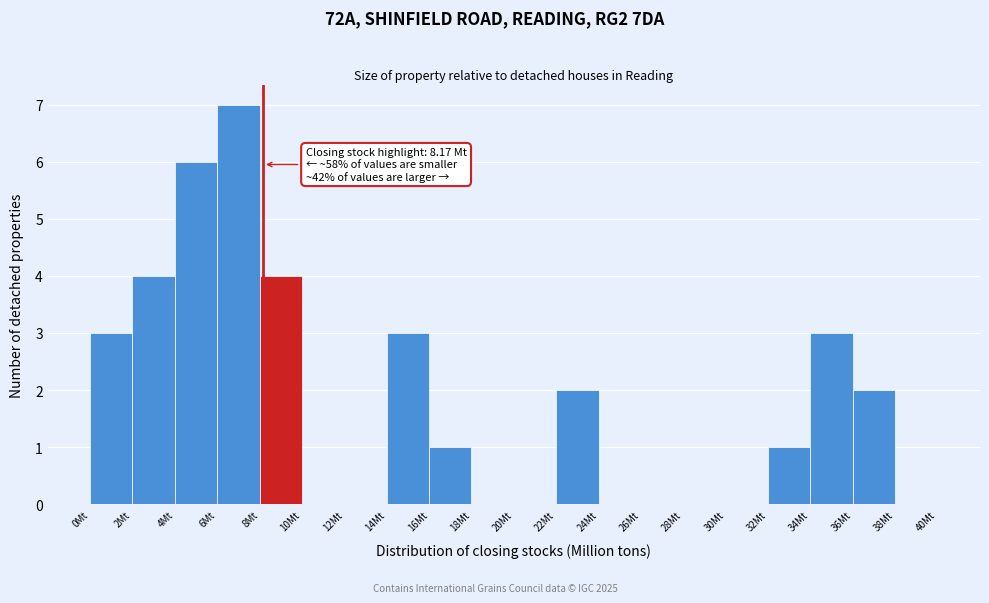

Over which range of the x-axis is the bar tallest?

6 to 8